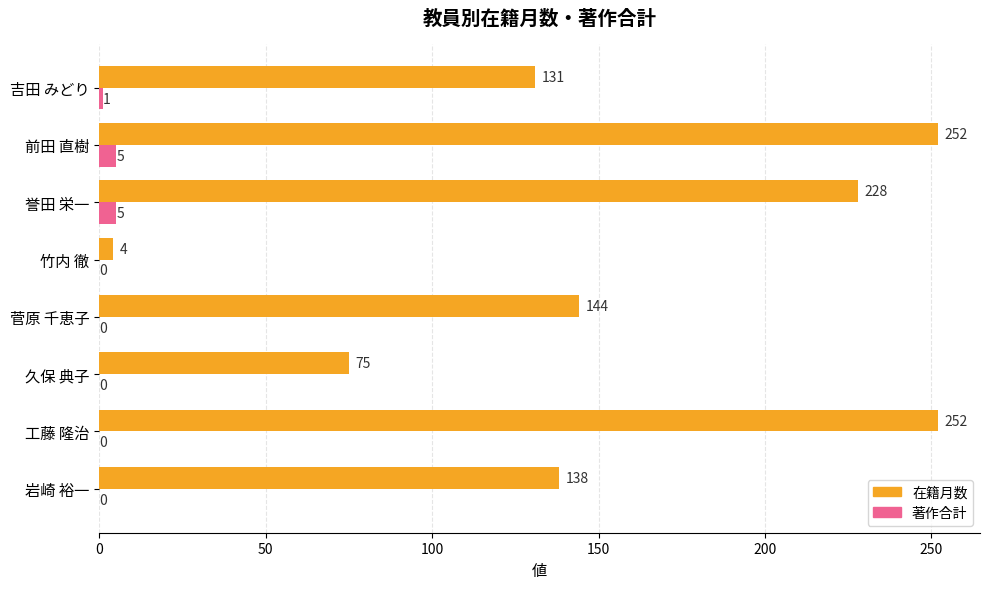

The 在籍月数 series shows 252 at 工藤 隆治. True or false?

True